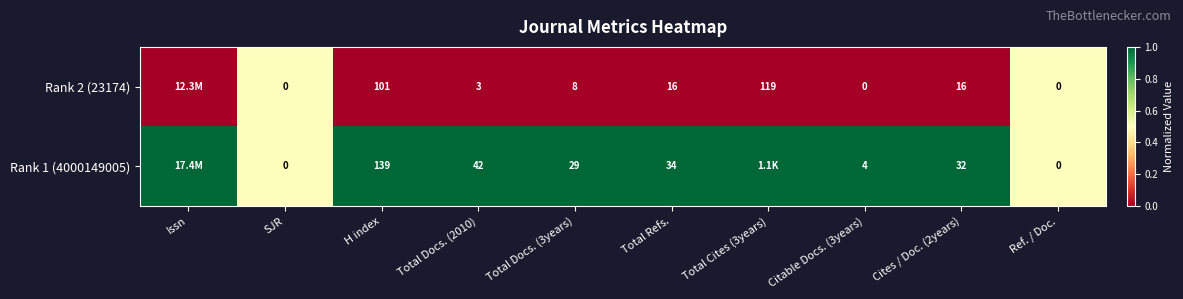

Count the number of categories in the chart.

10